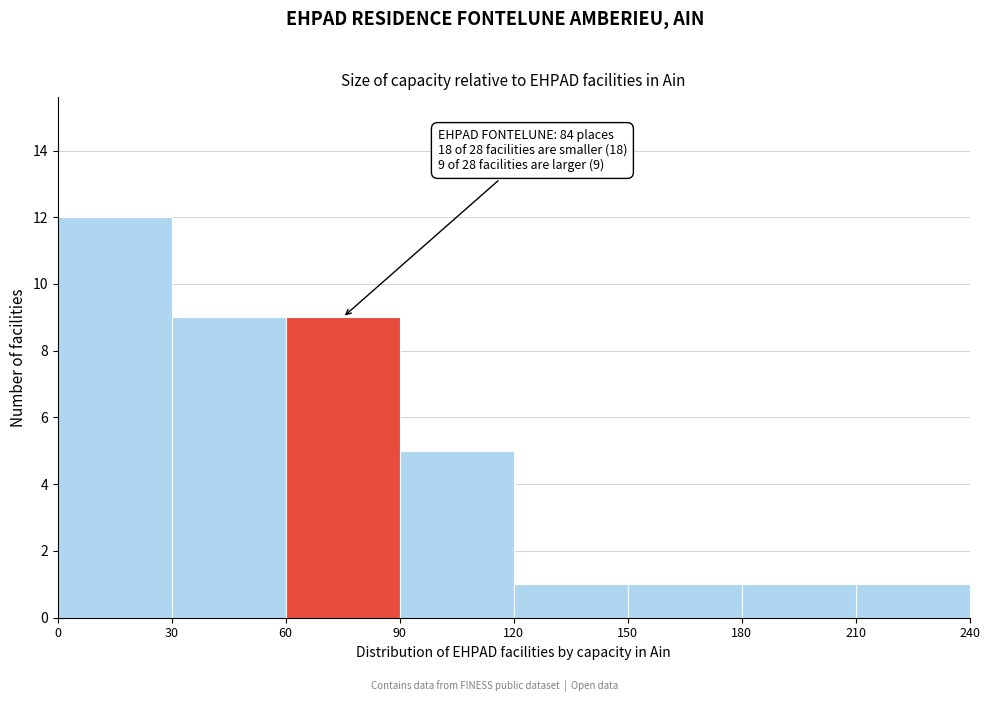

Which range on the x-axis has the tallest bar?

0 to 30